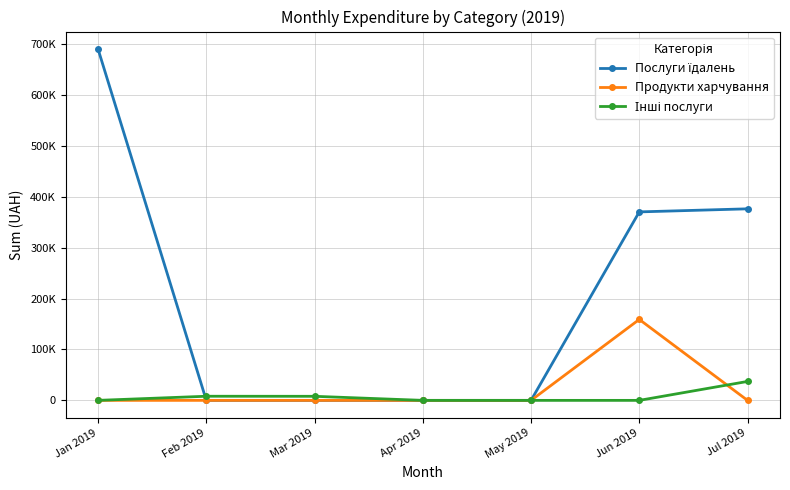

Does the chart have visible grid lines?

Yes